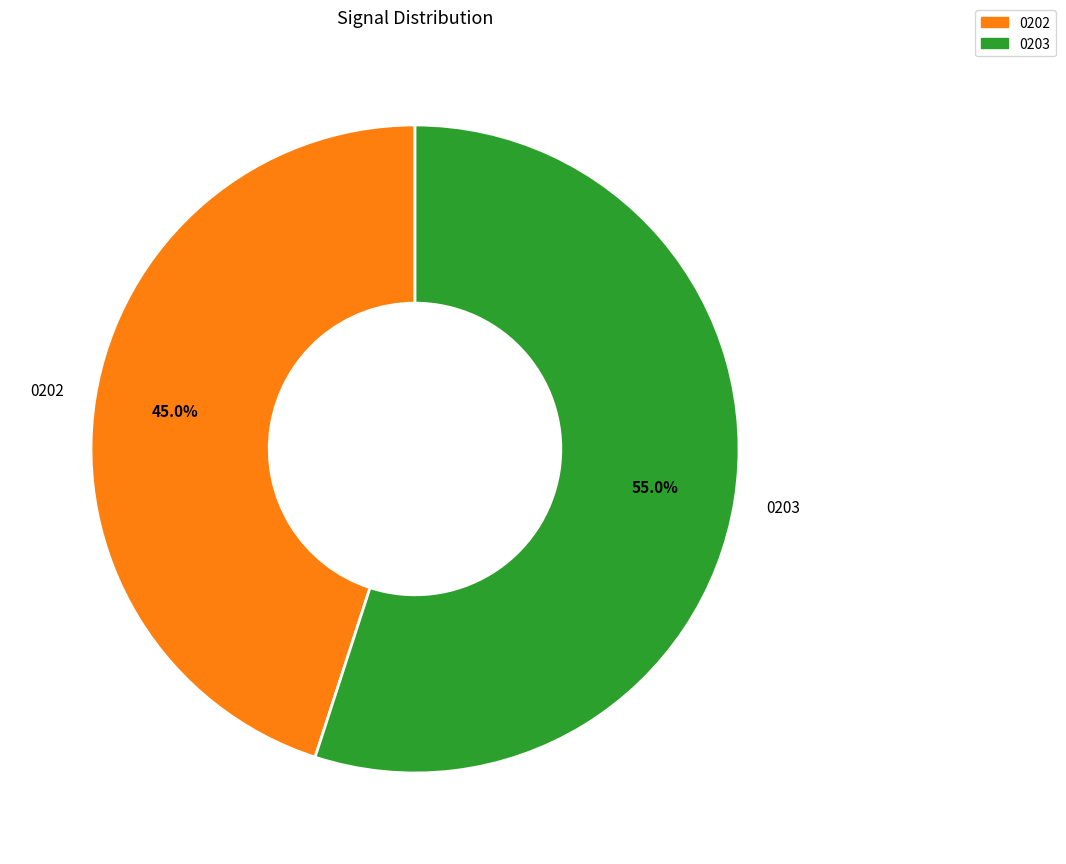

What is the total percentage of 0203 and 0202?

100.0%